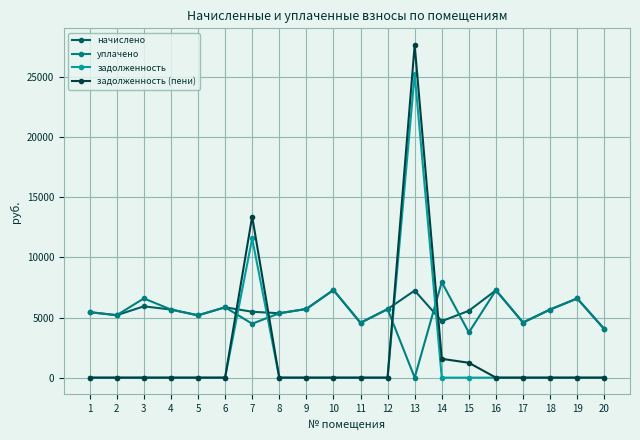

What are all the series names shown in the legend?

начислено, уплачено, задолженность, задолженность (пени)